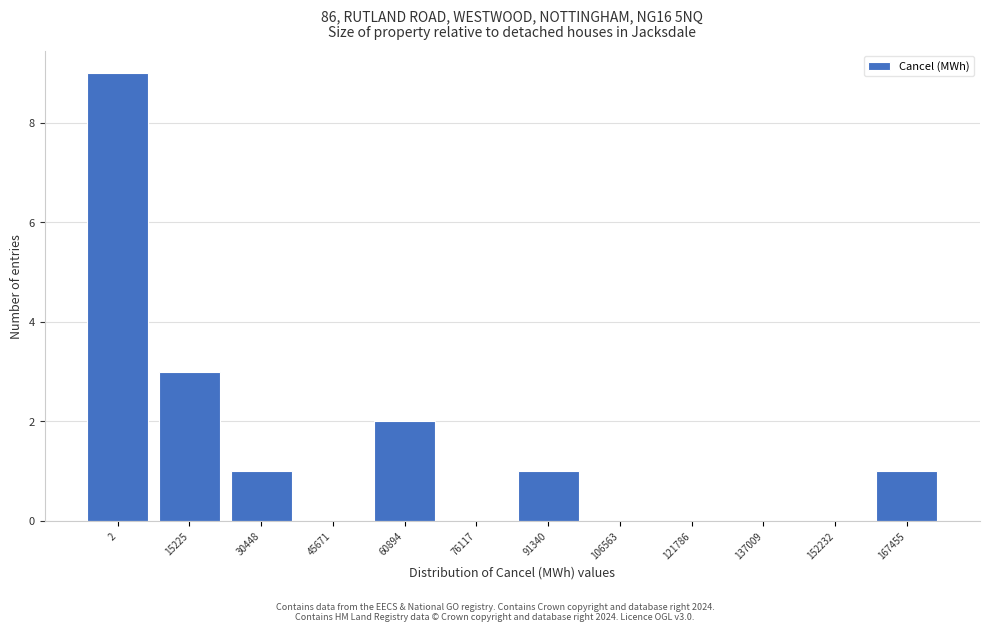

Reading left to right, extract all data points from this chart.

2=9	15225=3	30448=1	45671=0	60894=2	76117=0	91340=1	106563=0	121786=0	137009=0	152232=0	167455=1